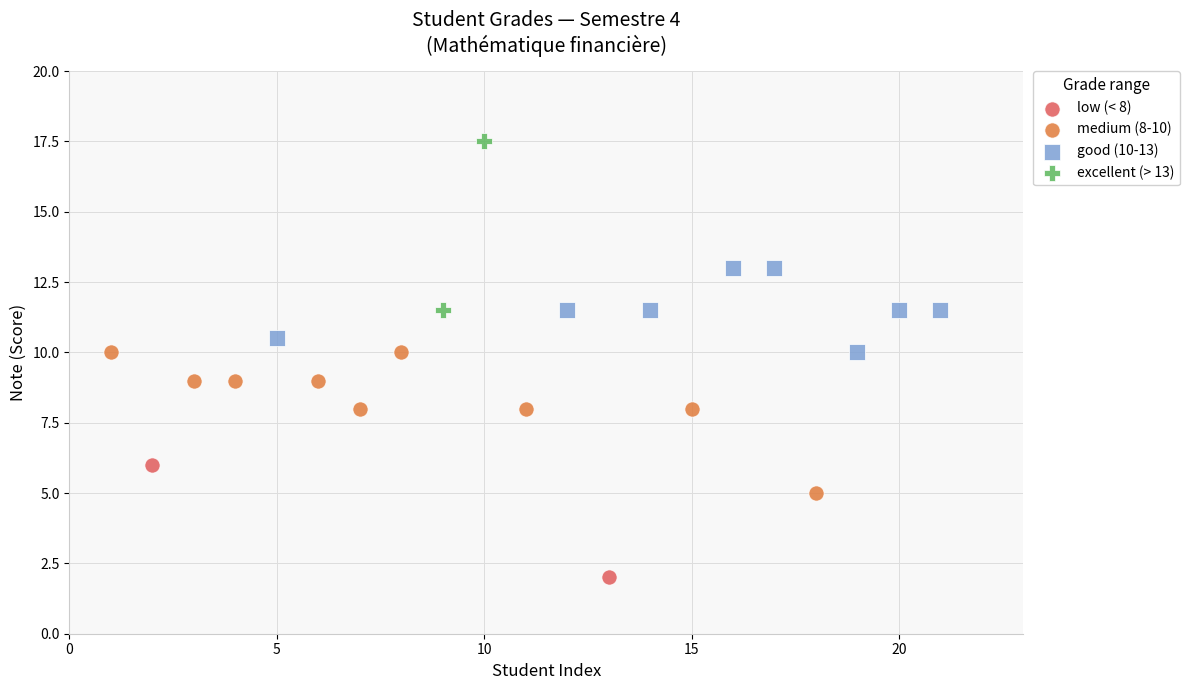

What are all the series names shown in the legend?

low (< 8), medium (8-10), good (10-13), excellent (> 13)